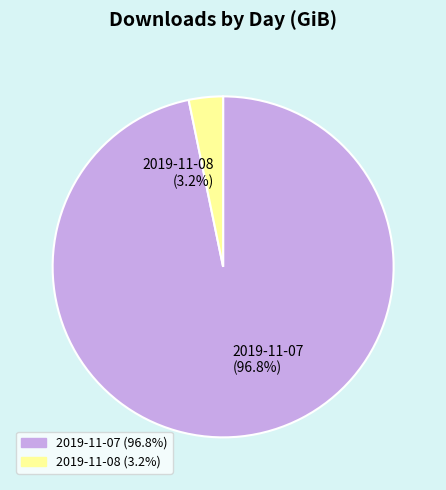

Which slice is the smallest?

2019-11-08